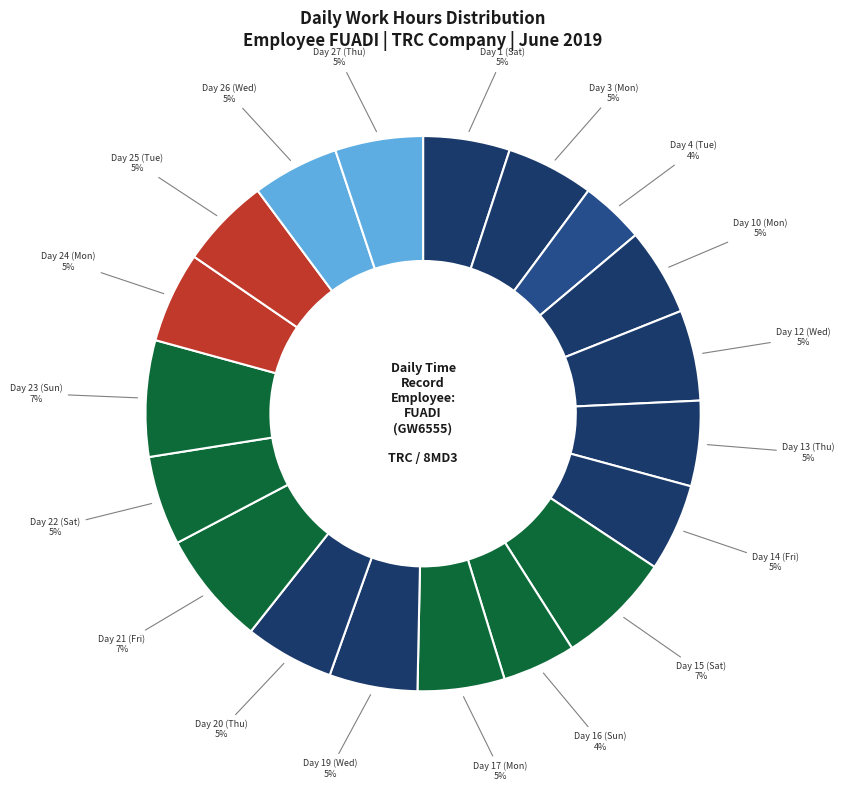

What percentage is the Day 10 (Mon) slice, to the nearest percent?

5%